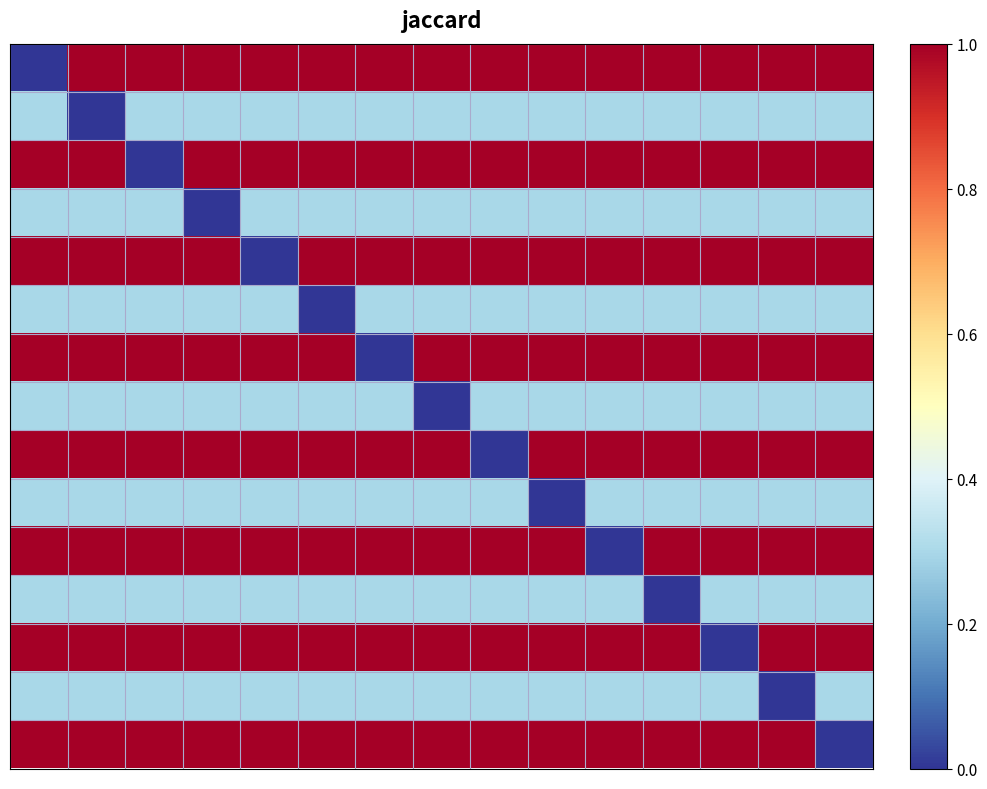

At which category does the chart reach its peak across all series?

1